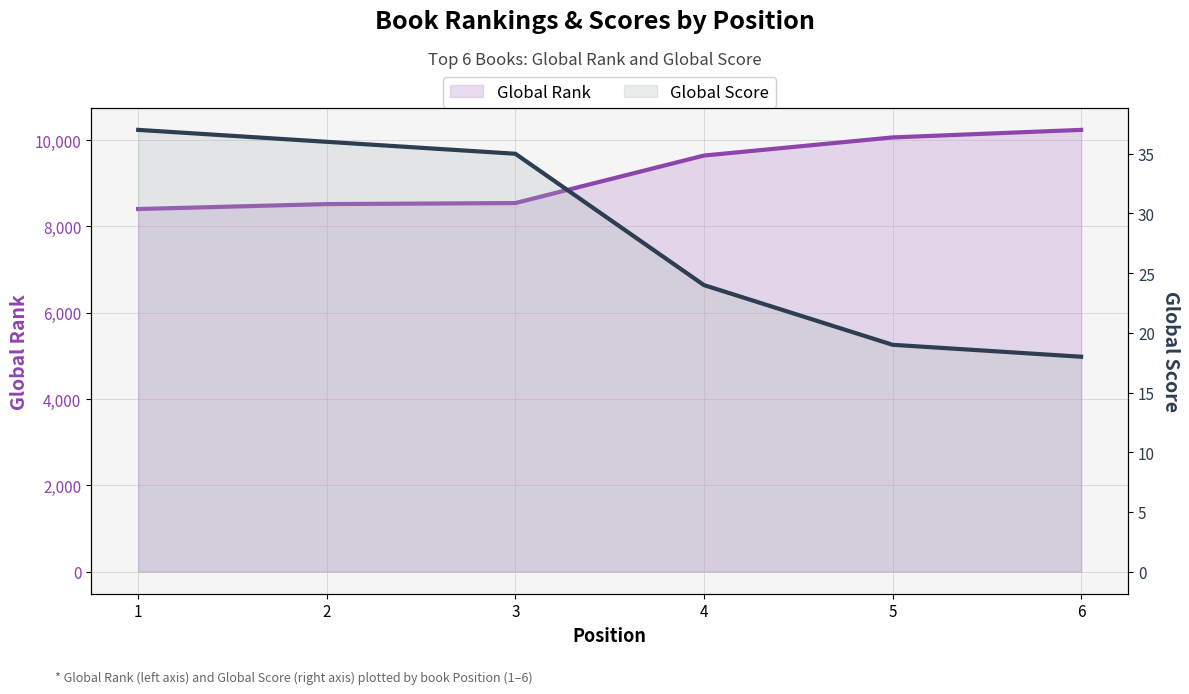

True or false: Global Score has a value of 9 at 5.

False